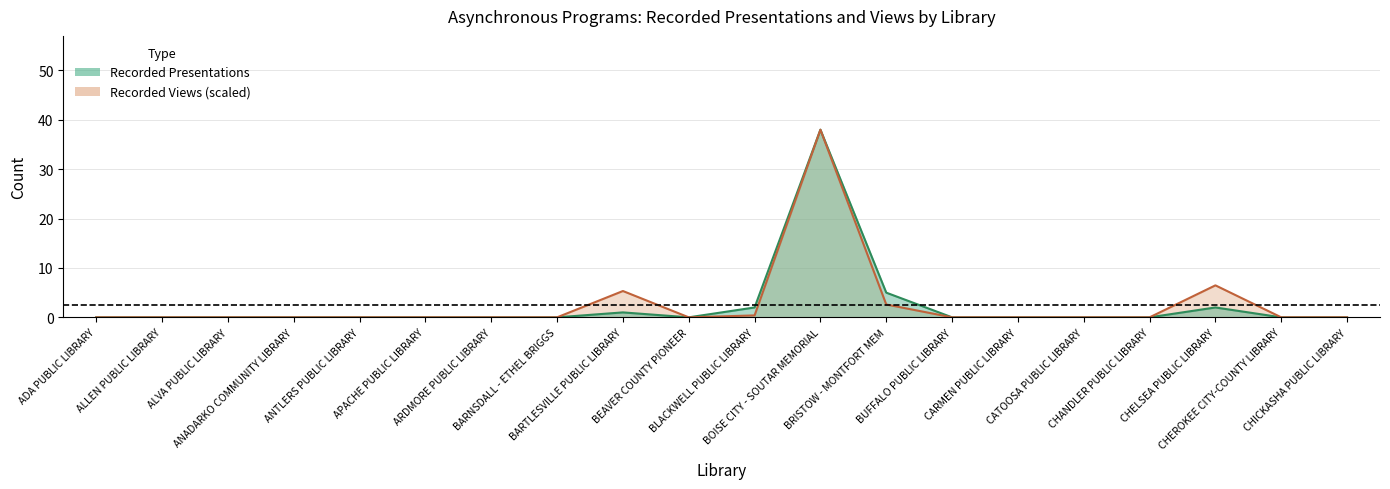

How many categories are shown in the chart?

20